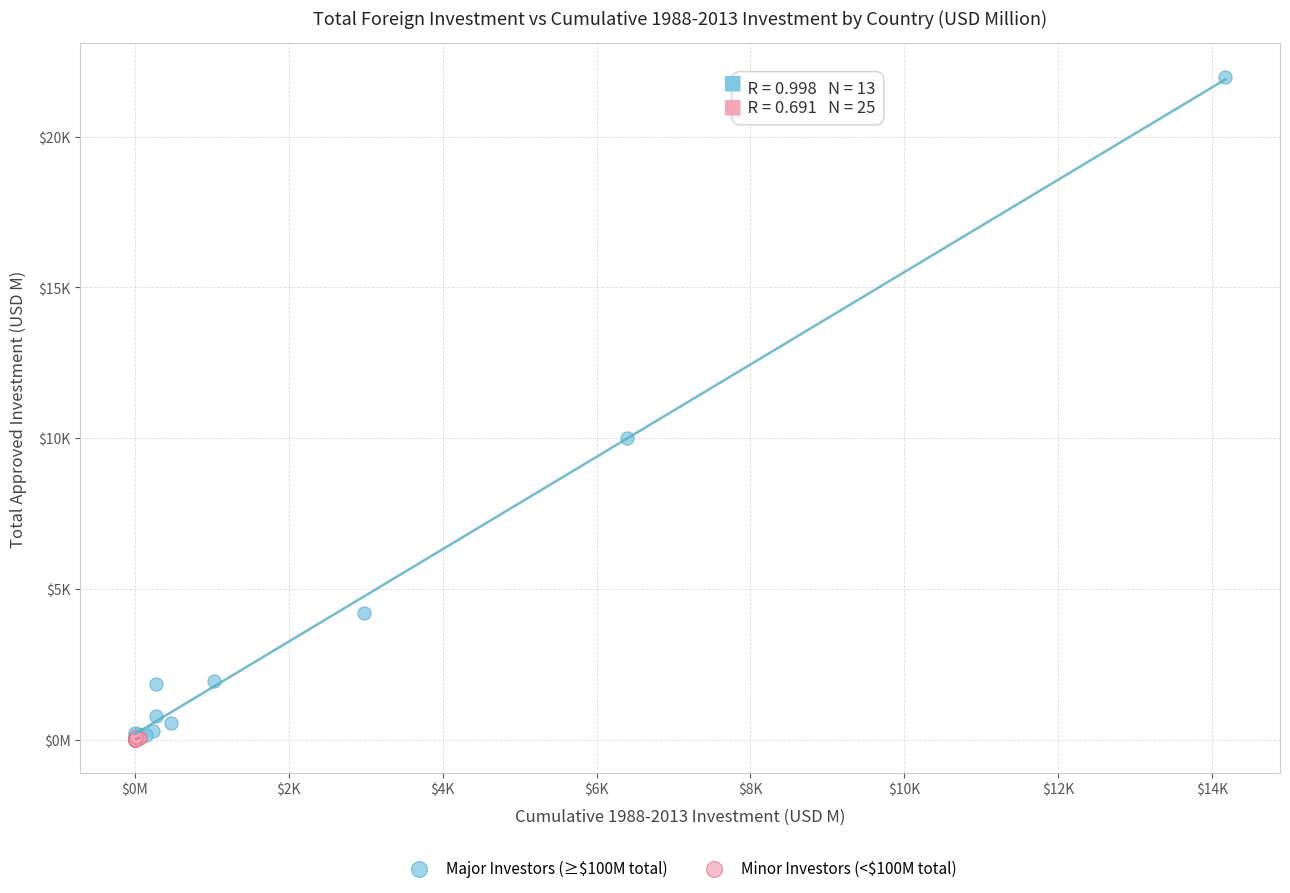

Which series has the widest spread of Y values?

Major Investors (≥$100M total)